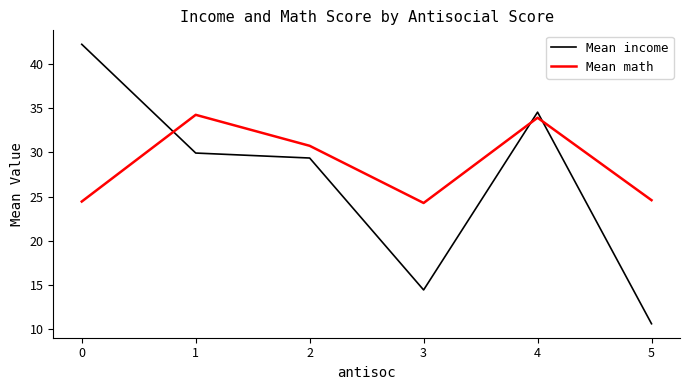

What is the difference between the maximum and minimum values in the Mean income series?

31.6